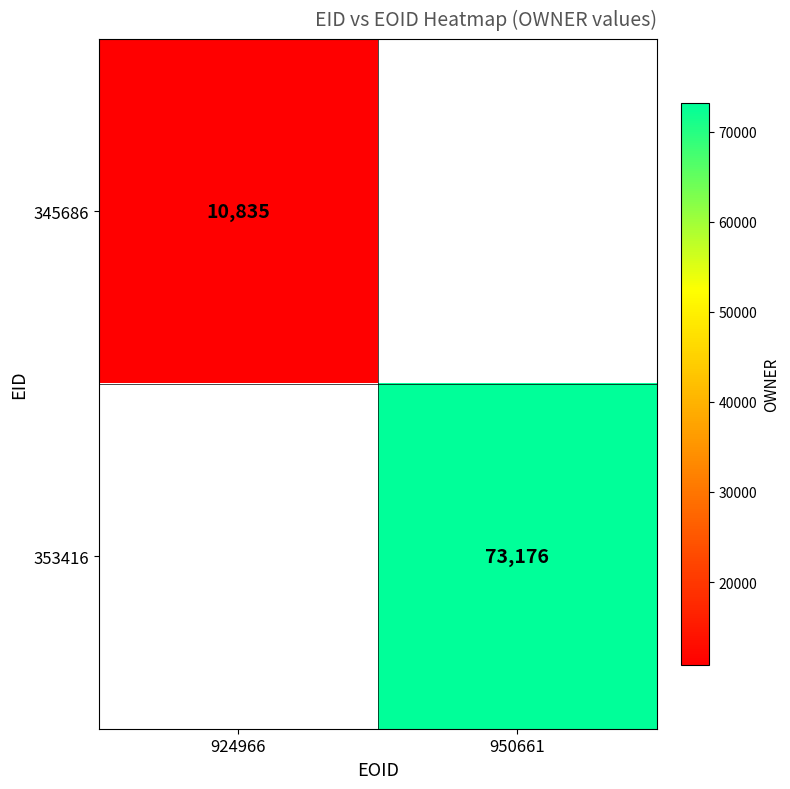

Is it true that 345686 equals 10835 at 924966?

True